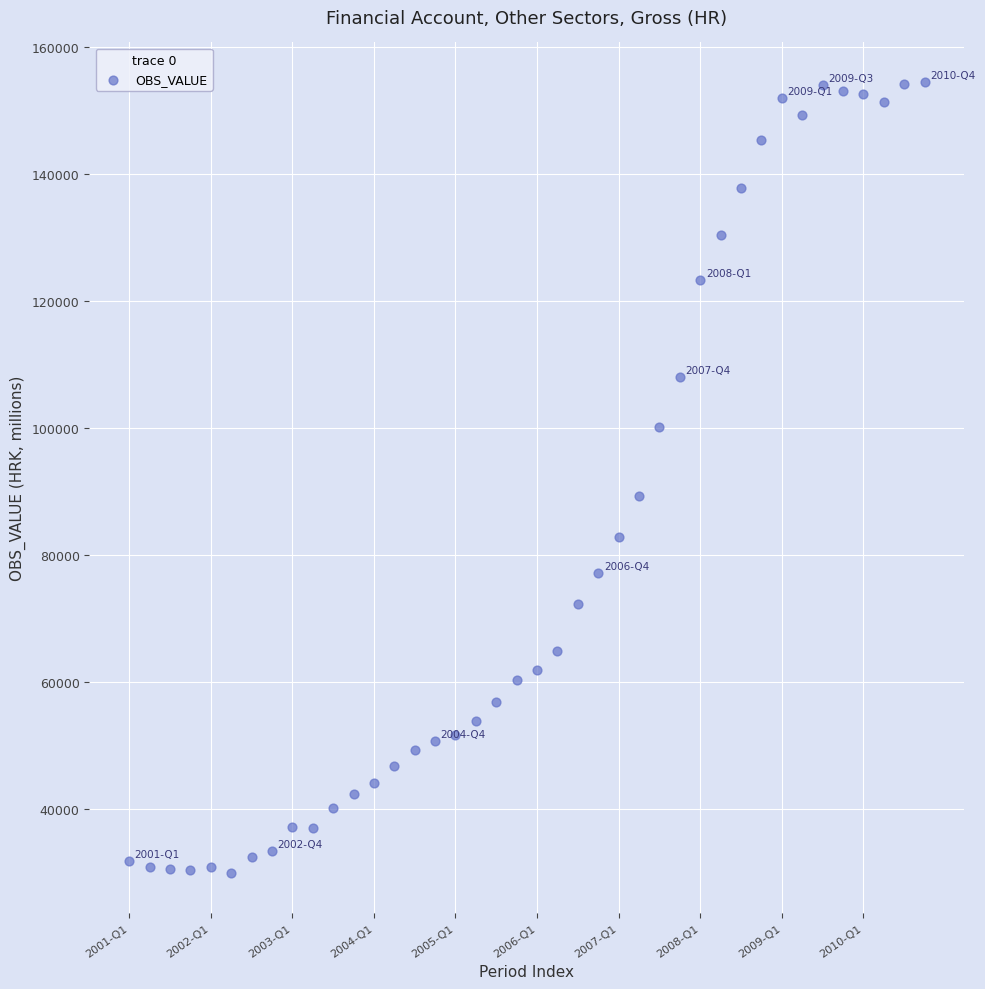

What is the range of Y values (max minus min)?

124509.7